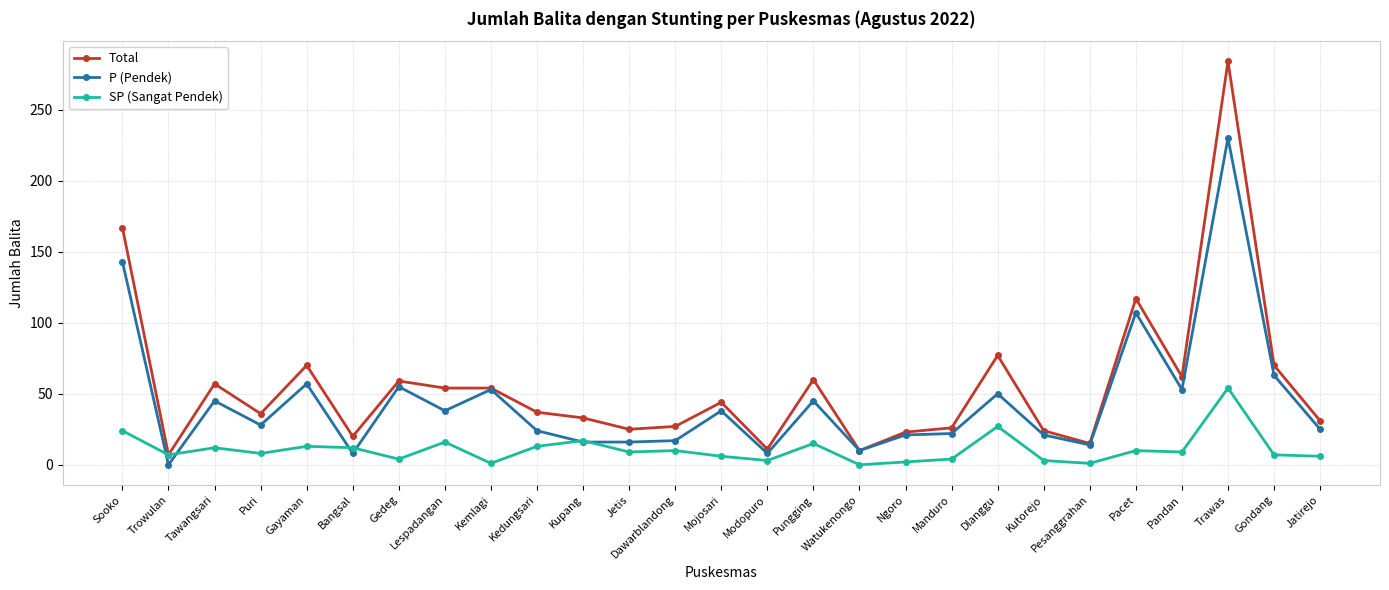

After their last crossing, which series has the higher values: SP (Sangat Pendek) or P (Pendek)?

P (Pendek)